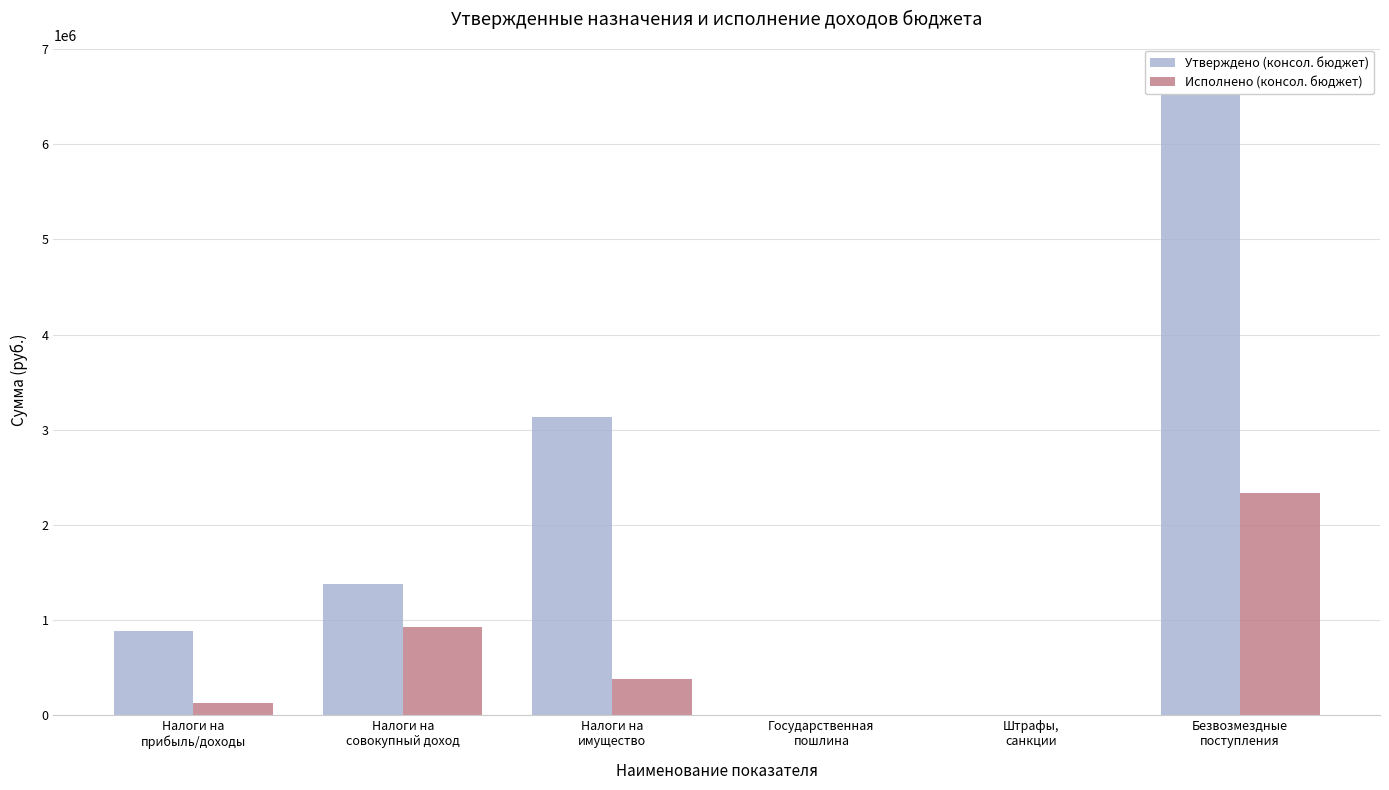

How many data points in Утверждено (консол. бюджет) are above 1380800?

2